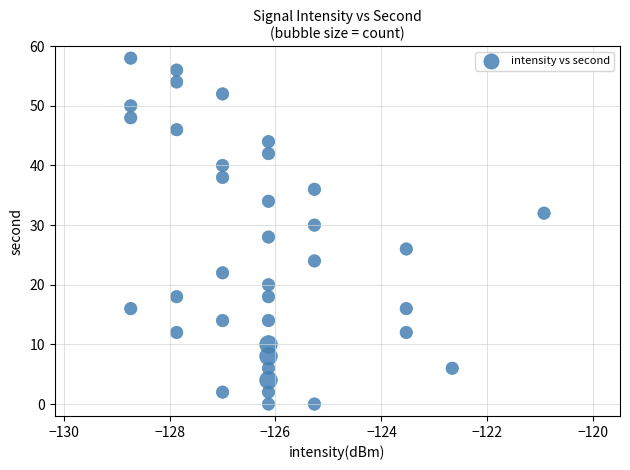

What is the range of Y values (max minus min)?

58